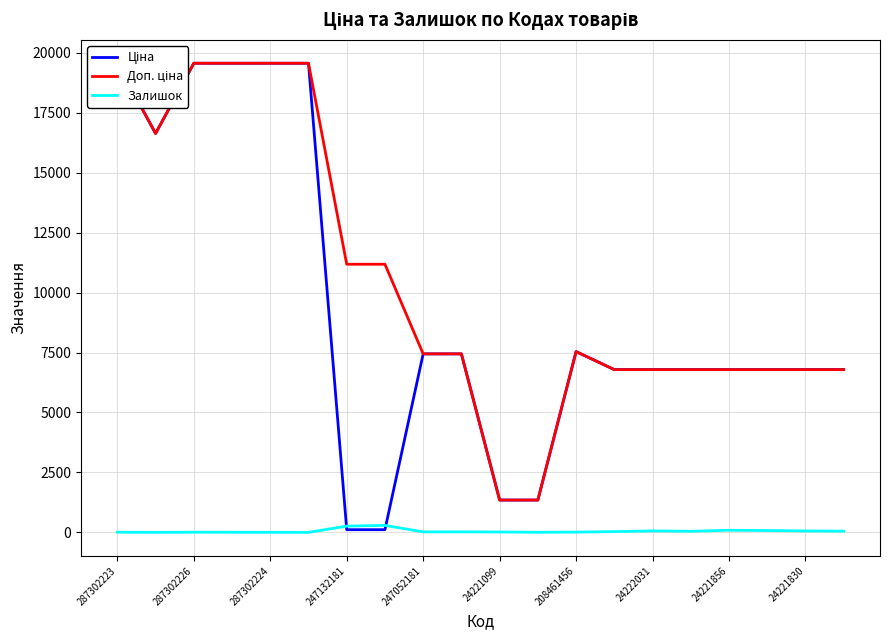

The Залишок series shows 3 at 287302224. True or false?

True